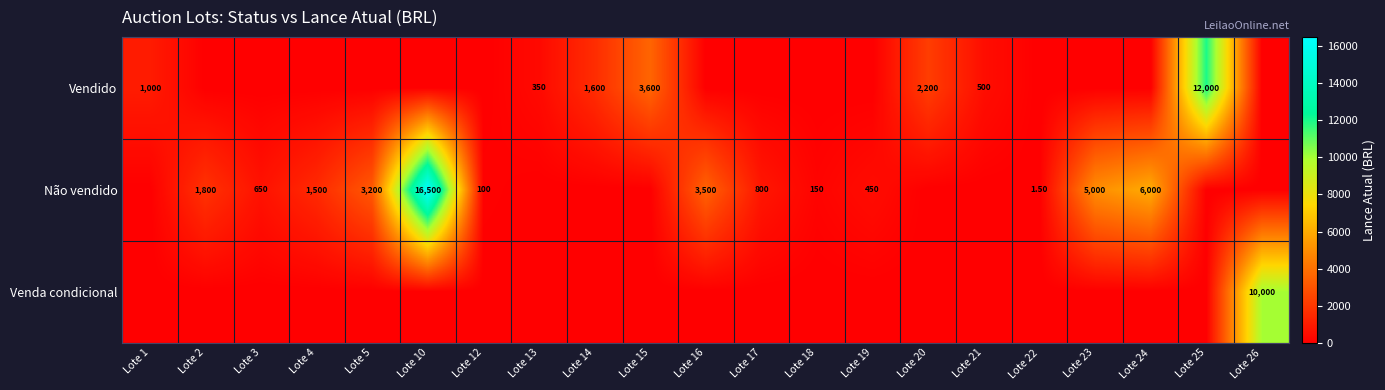

Is the value of Vendido at Lote 25 greater than the value of Não vendido at Lote 18?

Yes